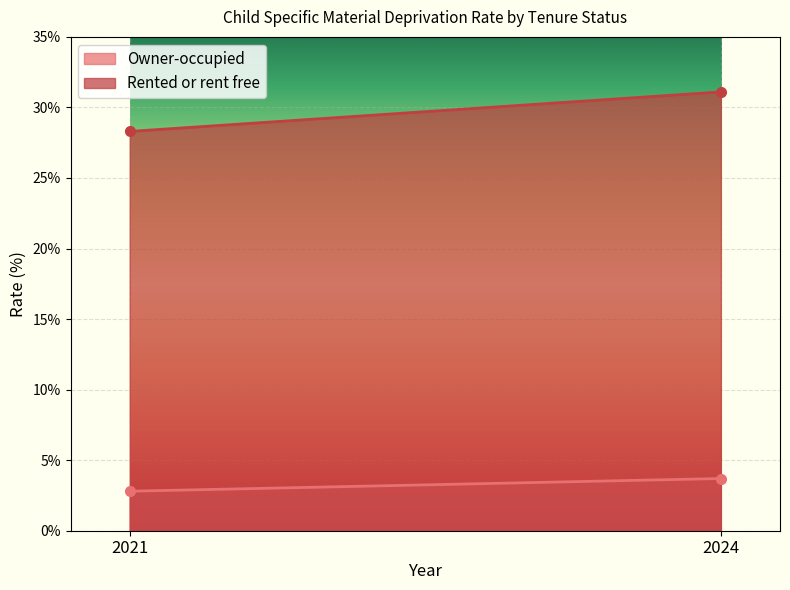

Where does the Rented or rent free series first go above 31?

2024